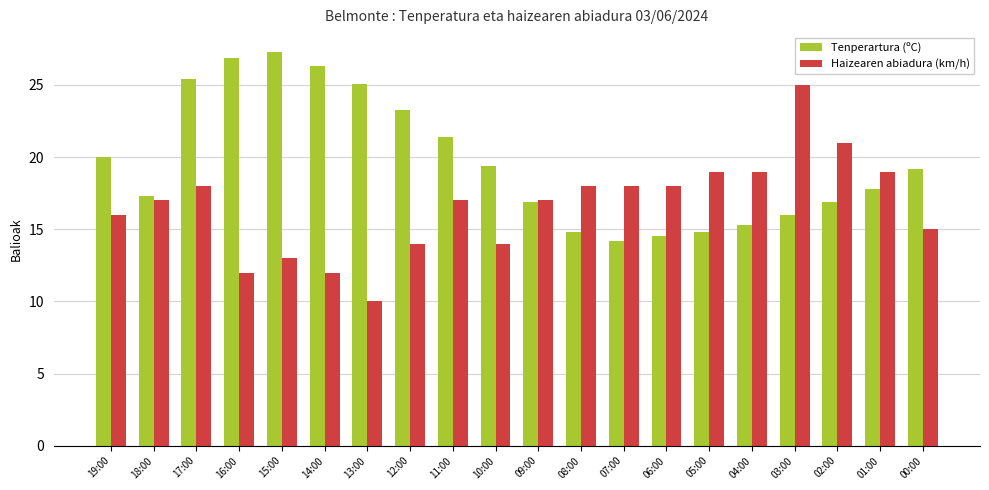

Is it true that Haizearen abiadura (km/h) equals 31.8 at 02:00?

False